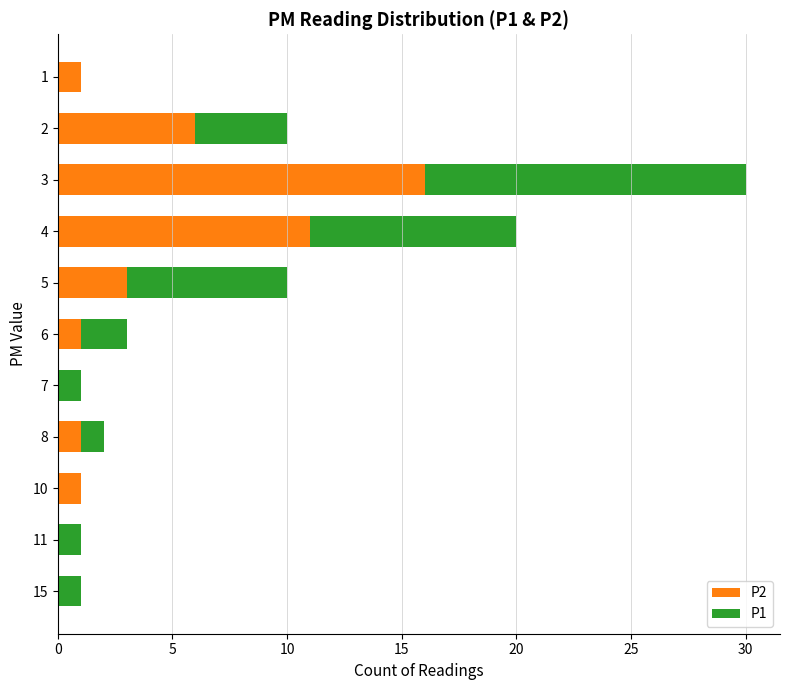

How many categories are shown in the chart?

11